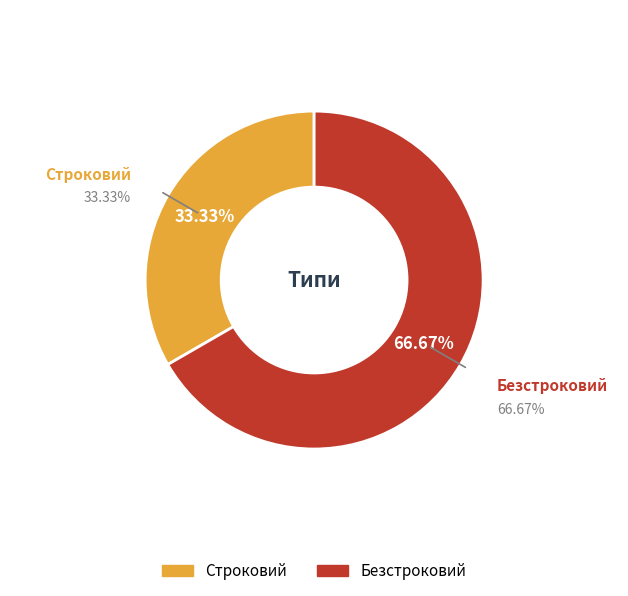

How many slices are in this pie chart?

2